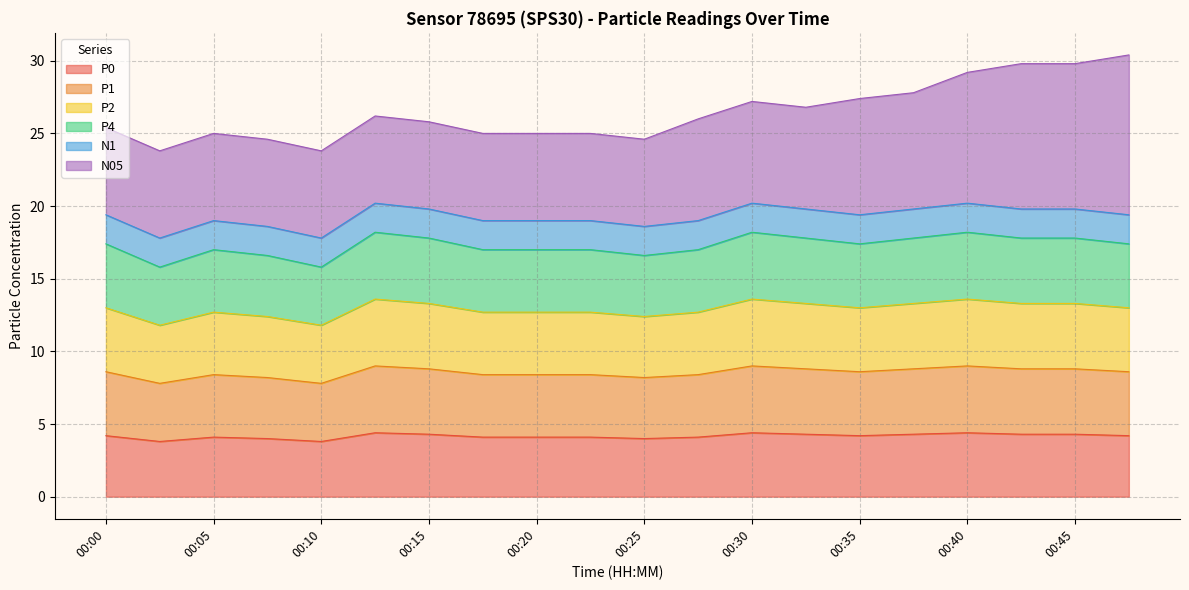

At how many categories does at least one series exceed 13?

20